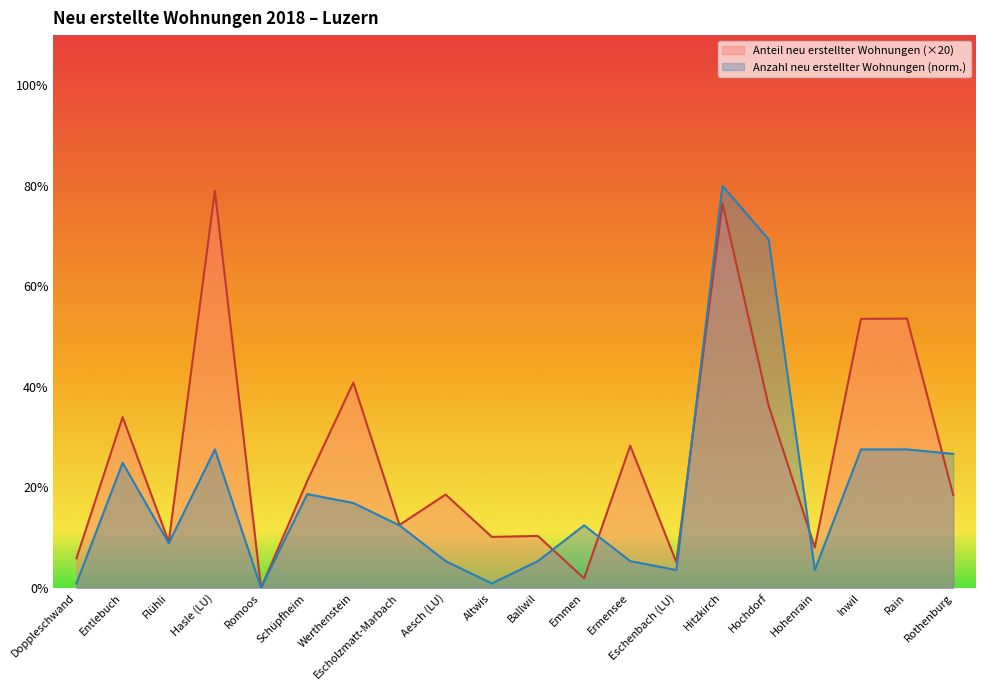

How many positive values does the Anteil neu erstellter Wohnungen series have?

19